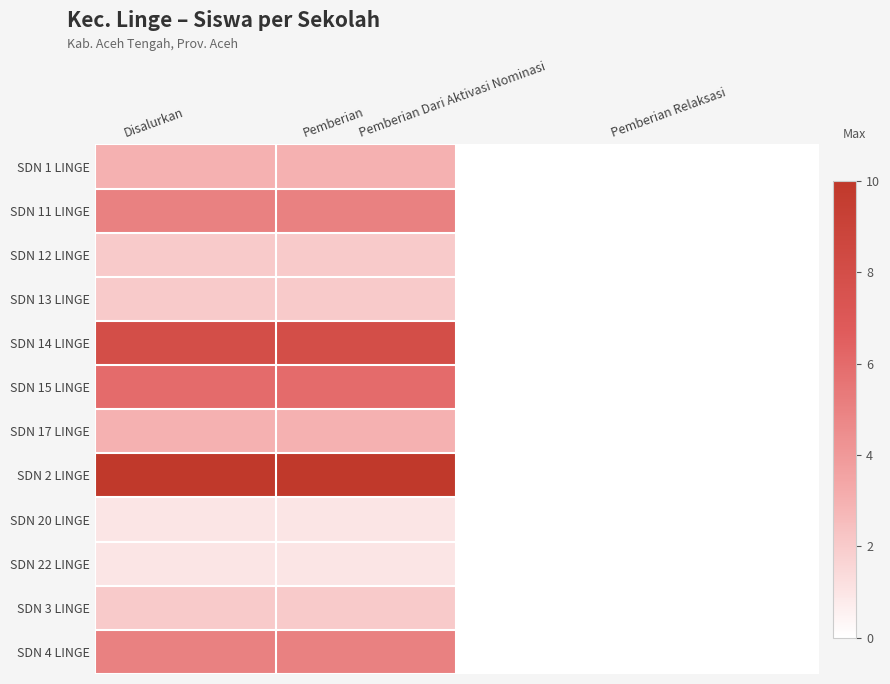

Reading left to right, transcribe all the data shown in this chart.

SDN 1 LINGE: Disalurkan=3	Pemberian=3	Pemberian Dari Aktivasi Nominasi=0	Pemberian Relaksasi=0
SDN 11 LINGE: Disalurkan=5	Pemberian=5	Pemberian Dari Aktivasi Nominasi=0	Pemberian Relaksasi=0
SDN 12 LINGE: Disalurkan=2	Pemberian=2	Pemberian Dari Aktivasi Nominasi=0	Pemberian Relaksasi=0
SDN 13 LINGE: Disalurkan=2	Pemberian=2	Pemberian Dari Aktivasi Nominasi=0	Pemberian Relaksasi=0
SDN 14 LINGE: Disalurkan=8	Pemberian=8	Pemberian Dari Aktivasi Nominasi=0	Pemberian Relaksasi=0
SDN 15 LINGE: Disalurkan=6	Pemberian=6	Pemberian Dari Aktivasi Nominasi=0	Pemberian Relaksasi=0
SDN 17 LINGE: Disalurkan=3	Pemberian=3	Pemberian Dari Aktivasi Nominasi=0	Pemberian Relaksasi=0
SDN 2 LINGE: Disalurkan=10	Pemberian=10	Pemberian Dari Aktivasi Nominasi=0	Pemberian Relaksasi=0
SDN 20 LINGE: Disalurkan=1	Pemberian=1	Pemberian Dari Aktivasi Nominasi=0	Pemberian Relaksasi=0
SDN 22 LINGE: Disalurkan=1	Pemberian=1	Pemberian Dari Aktivasi Nominasi=0	Pemberian Relaksasi=0
SDN 3 LINGE: Disalurkan=2	Pemberian=2	Pemberian Dari Aktivasi Nominasi=0	Pemberian Relaksasi=0
SDN 4 LINGE: Disalurkan=5	Pemberian=5	Pemberian Dari Aktivasi Nominasi=0	Pemberian Relaksasi=0